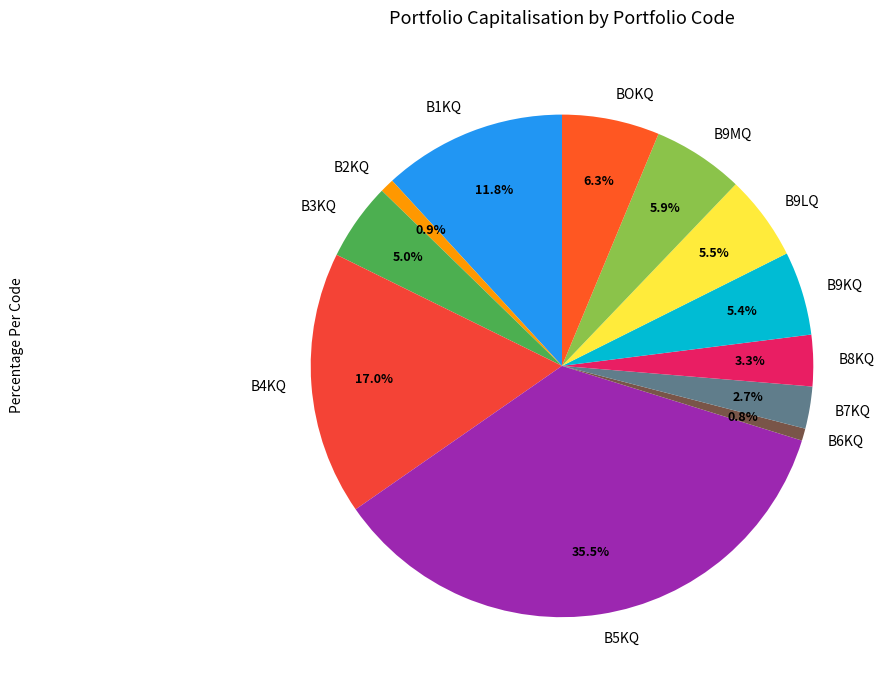

What is the ratio of the value at B2KQ to the value at B1KQ?

0.1